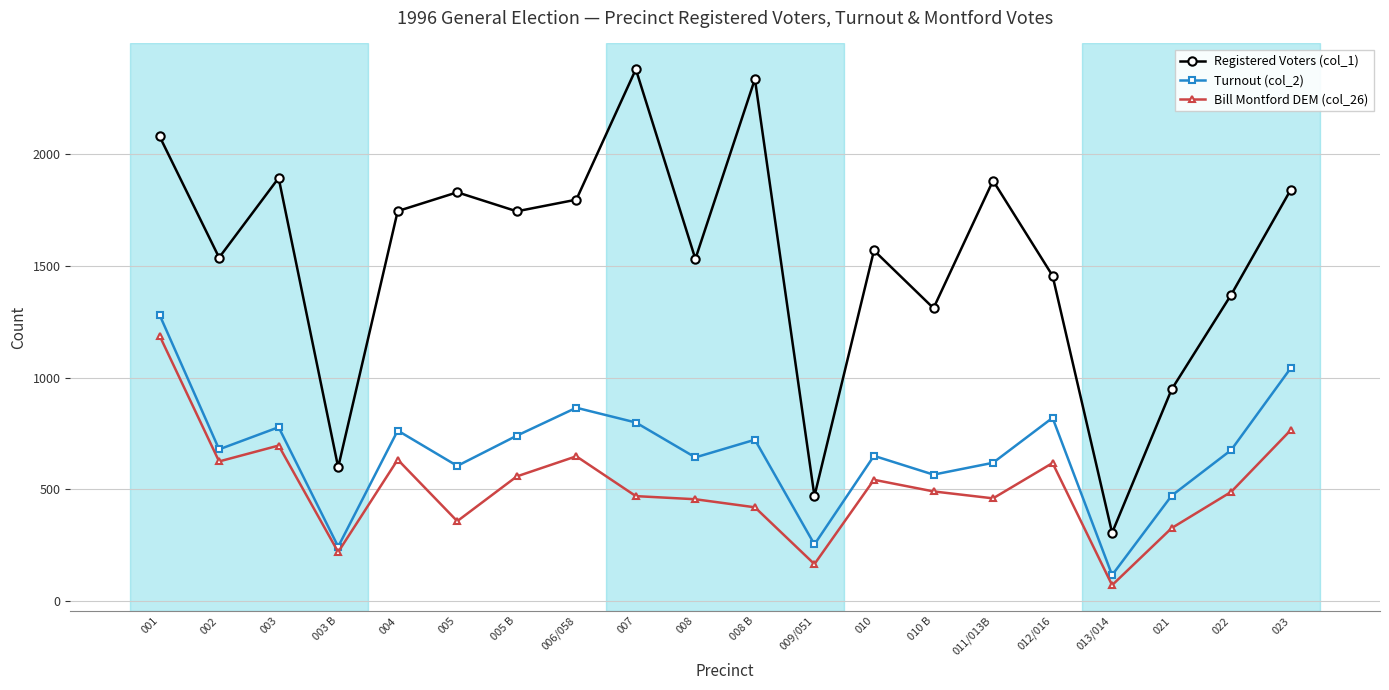

What is the value of the Registered Voters (col_1) point at the 9th from the left?

2378